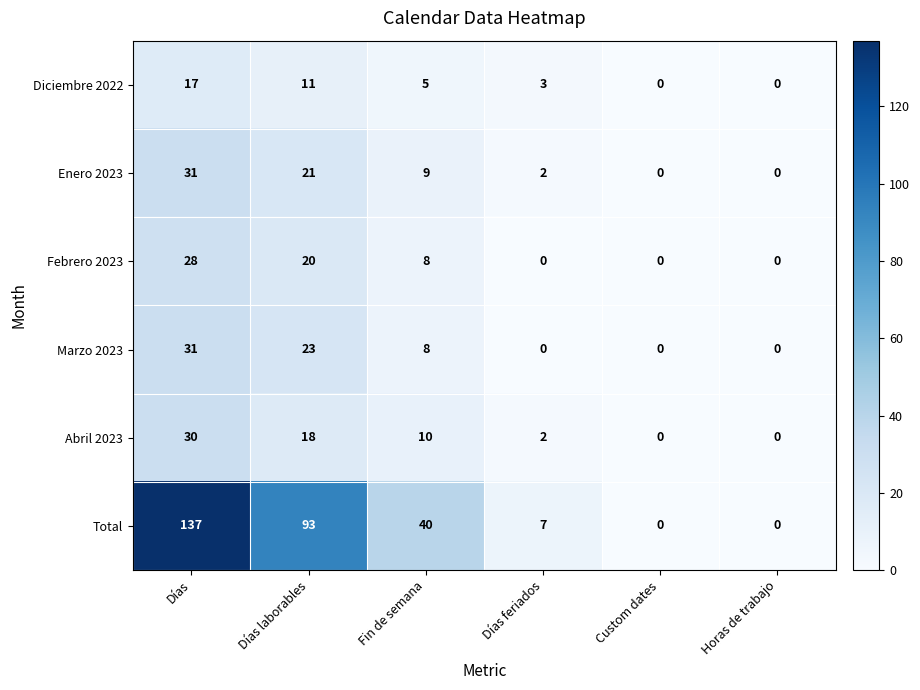

The value of Enero 2023 at Custom dates is 13. True or false?

False